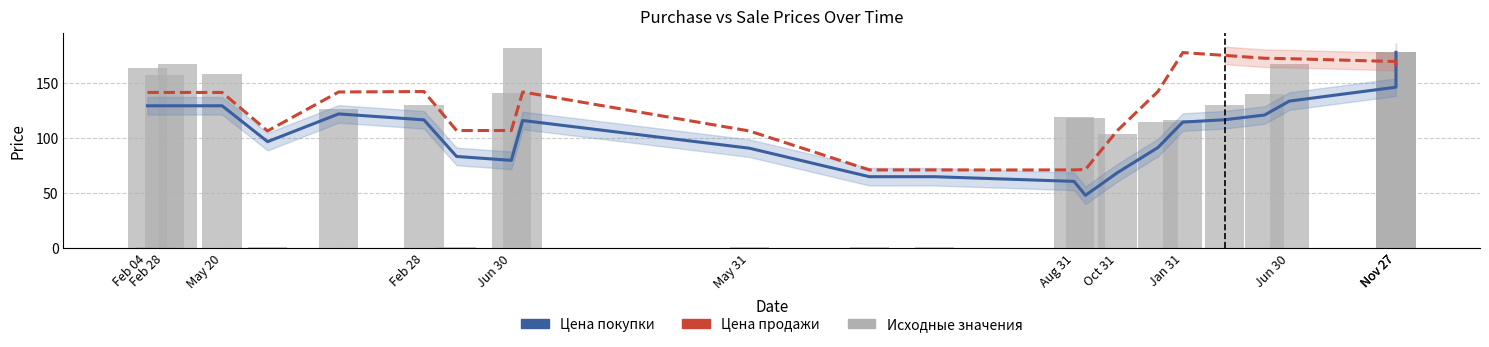

Does the chart contain stacked bars?

No